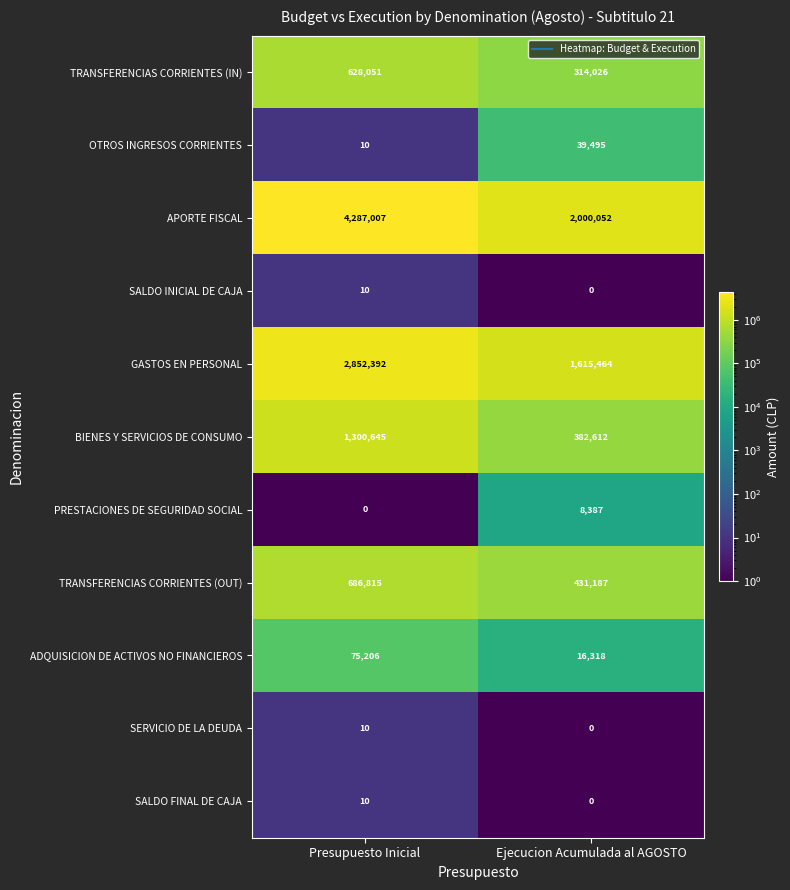

Rank the categories by APORTE FISCAL value from highest to lowest.

Presupuesto Inicial, Ejecucion Acumulada al AGOSTO